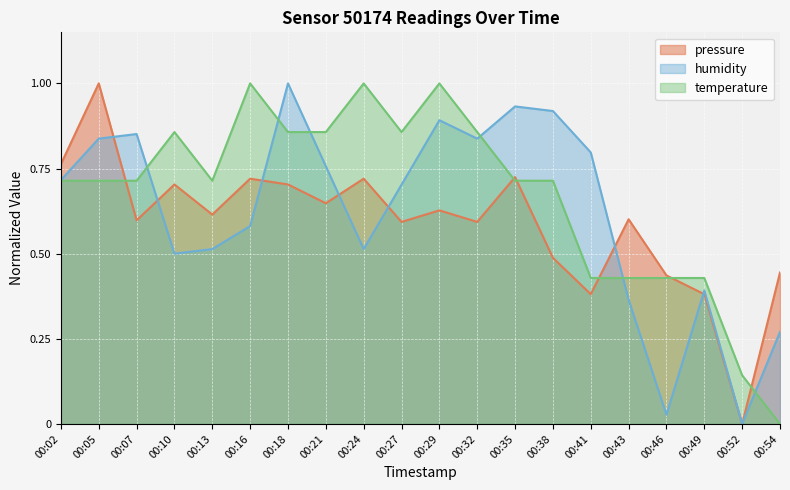

At which category does temperature reach its first local valley?

00:13